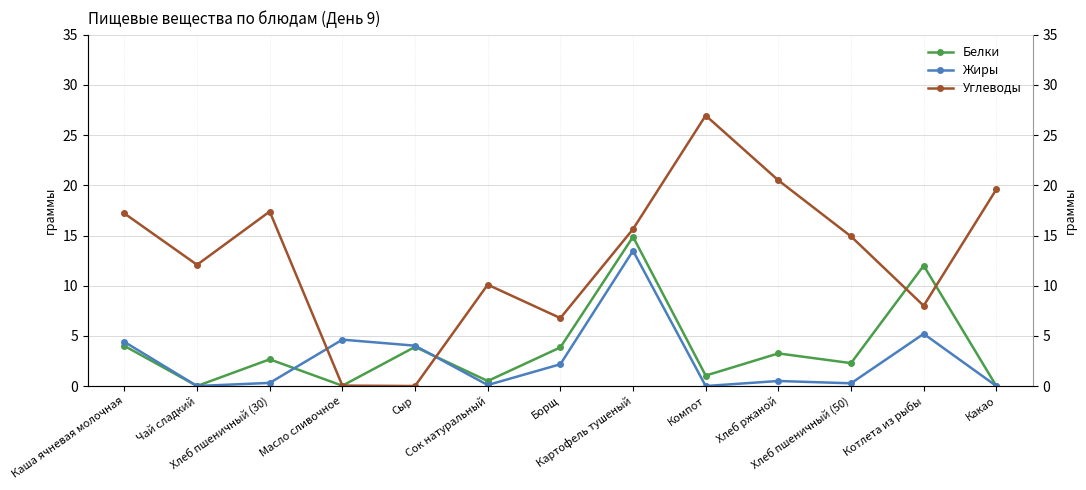

What is the sum of the Жиры values at Сок натуральный and Хлеб пшеничный (50)?

0.4